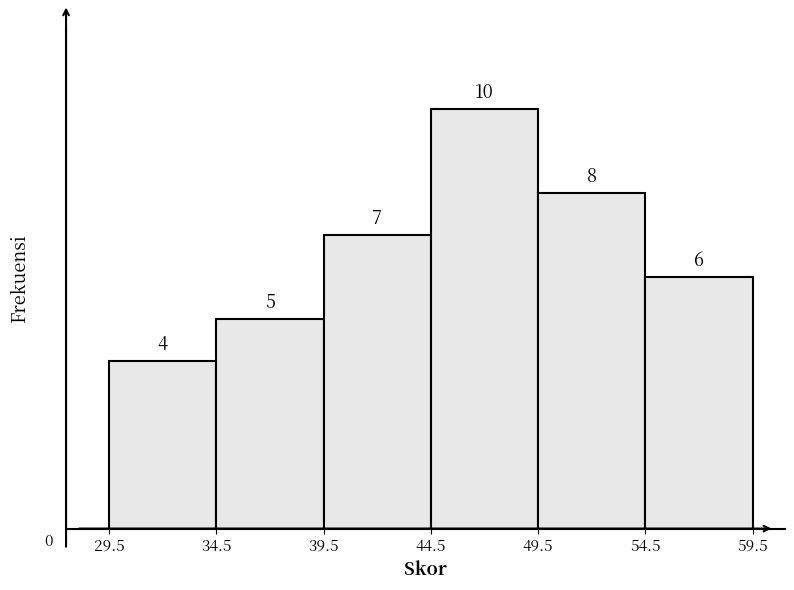

Reading left to right, transcribe this chart: for each bar, give the range it covers on the x-axis and its height.

29.5 to 34.5: 4
34.5 to 39.5: 5
39.5 to 44.5: 7
44.5 to 49.5: 10
49.5 to 54.5: 8
54.5 to 59.5: 6